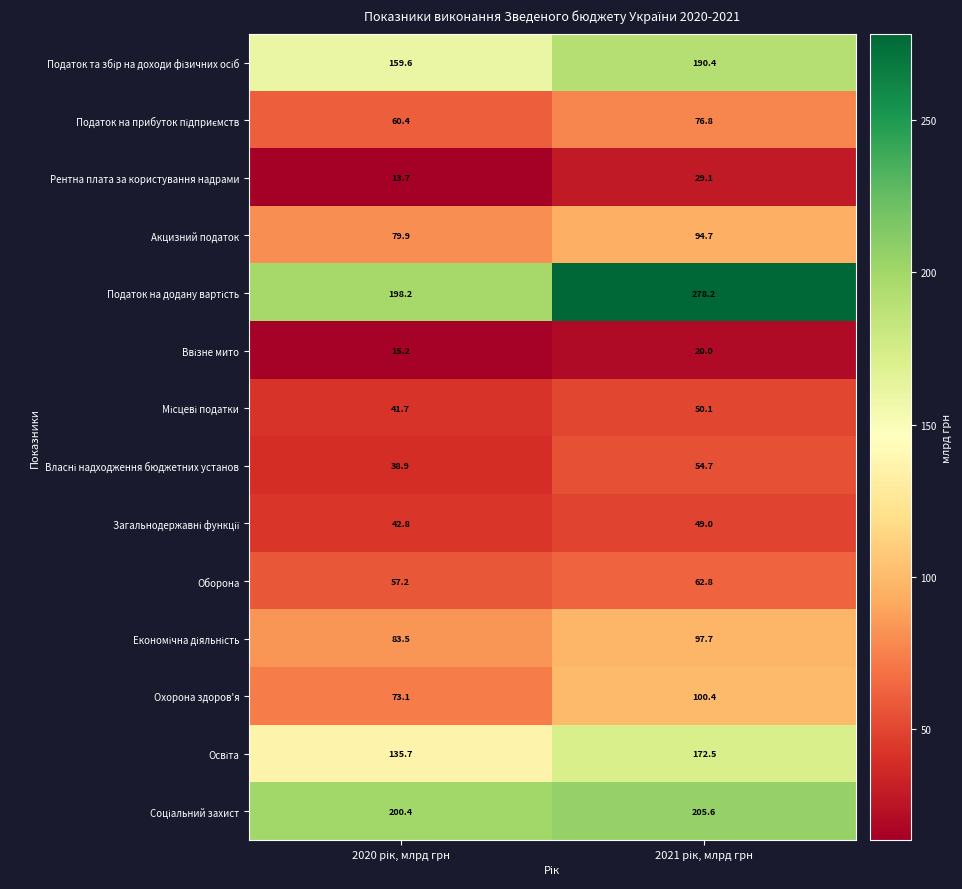

What is the difference between the maximum and minimum values in the Оборона series?

5.6